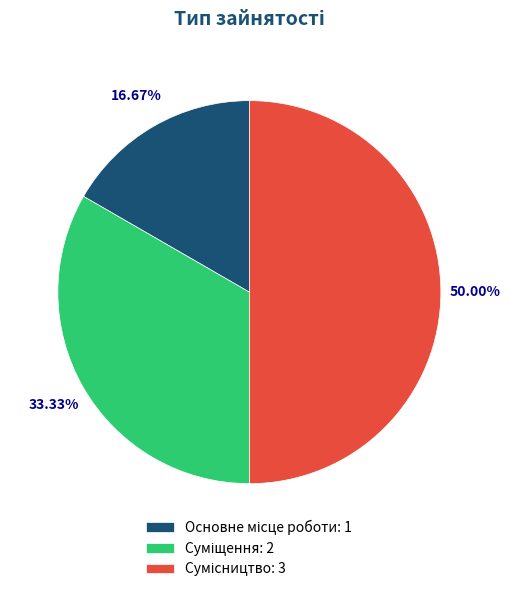

Rank the categories by value from lowest to highest.

Основне місце роботи, Суміщення, Сумісництво